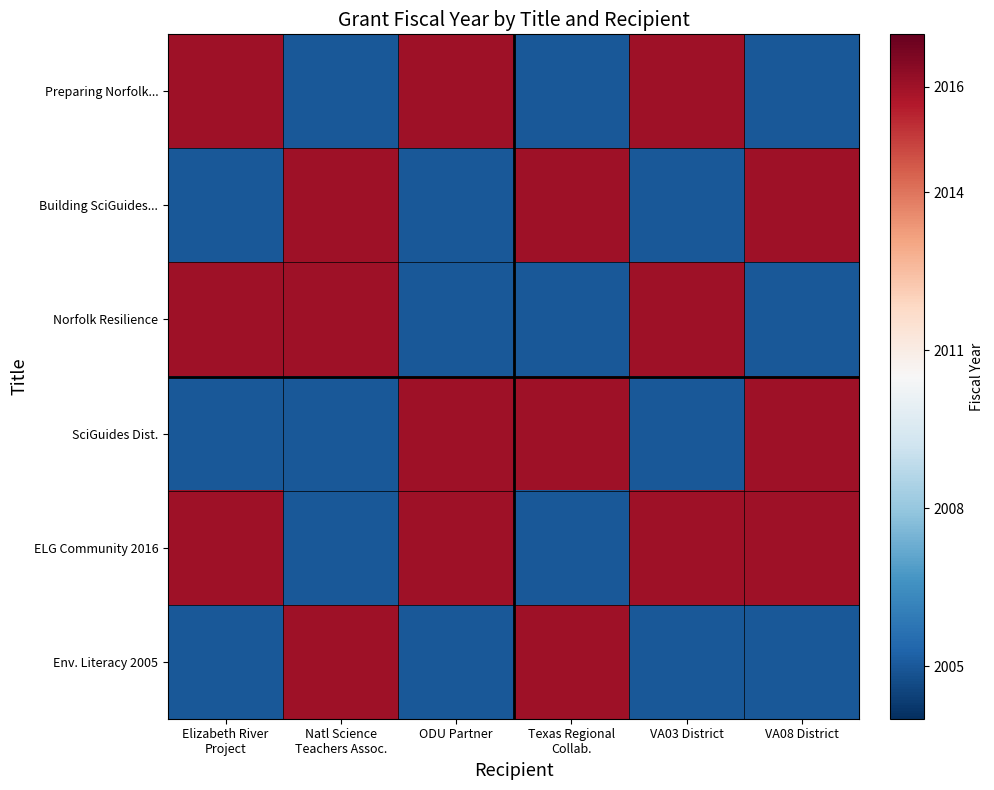

What is the difference between the highest and lowest values at VA08 District?

11